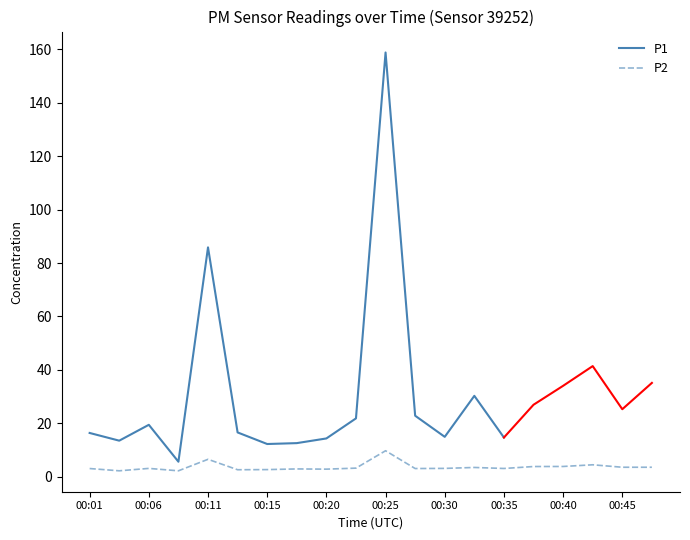

What is the highest value of the P2 series?

9.8